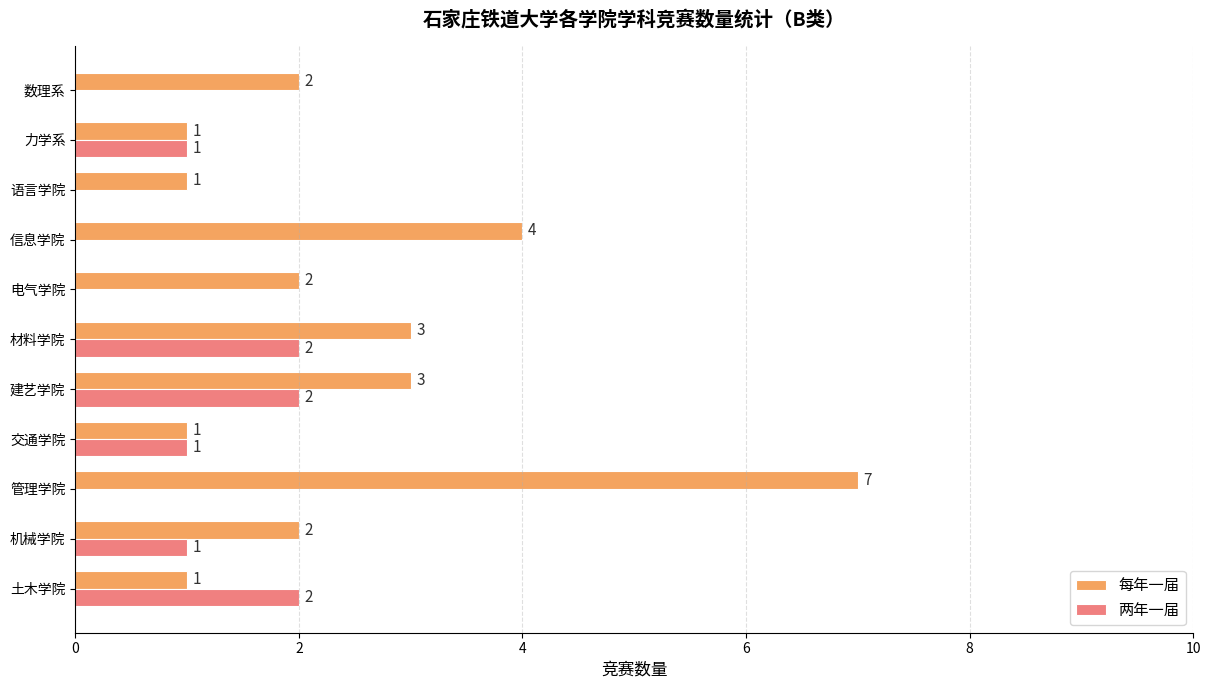

Which series has the largest total across all categories?

每年一届